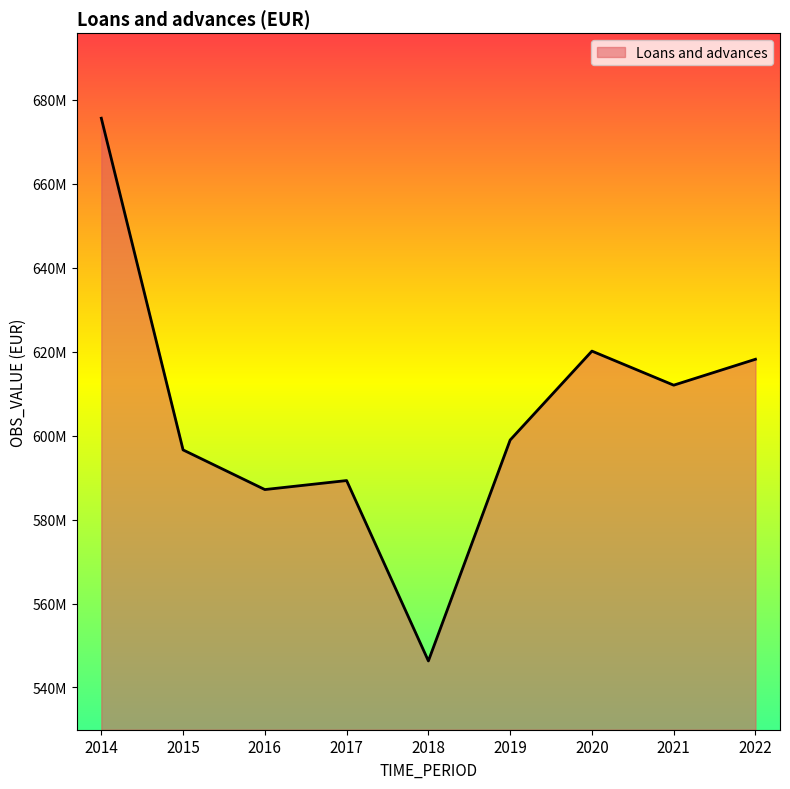

The chart shows a value of 587152308 at 2016. True or false?

True